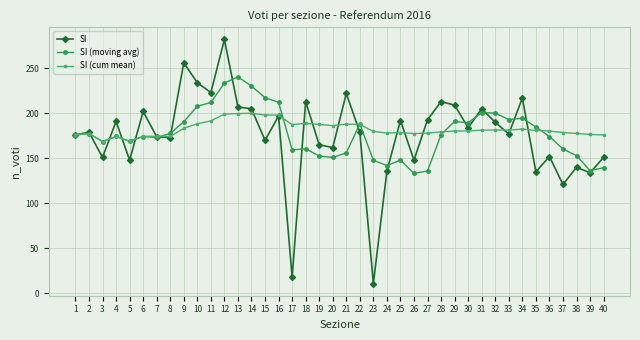

What is the spread (max minus min) of values at 7?

1.2